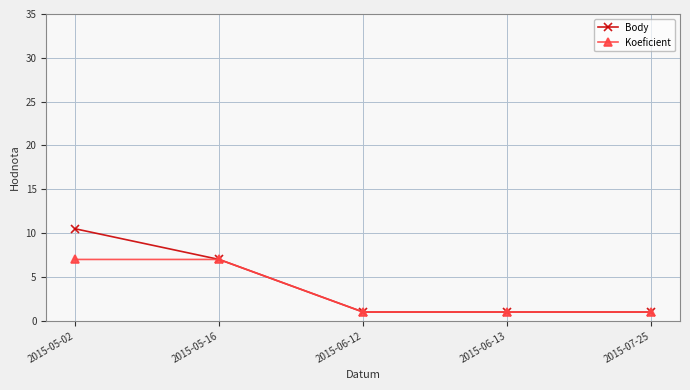

The Body series shows 7.0 at 2015-05-16. True or false?

True